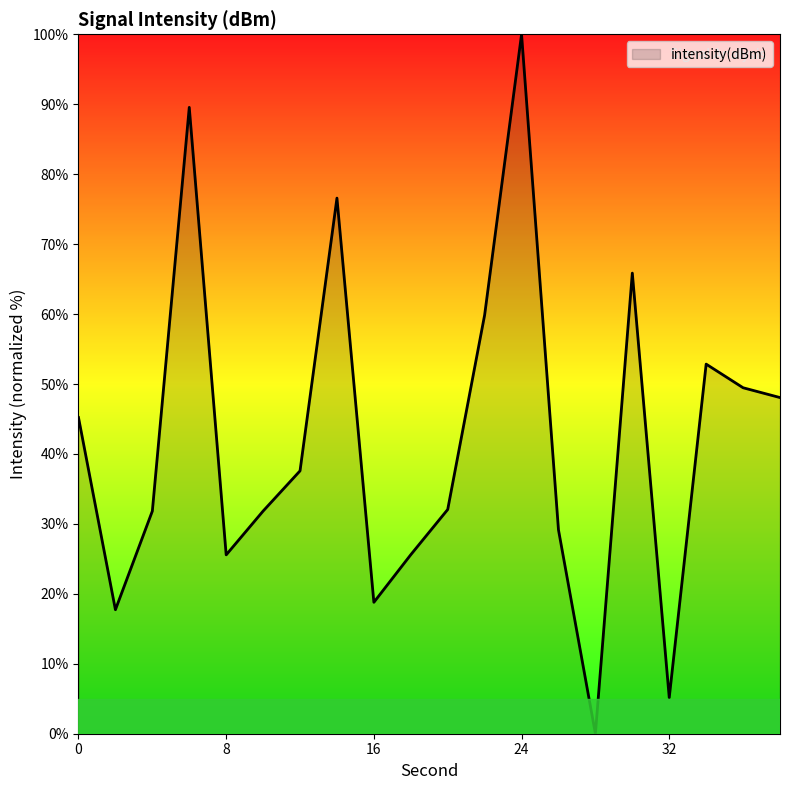

What is the difference between the maximum and minimum values?

100.0